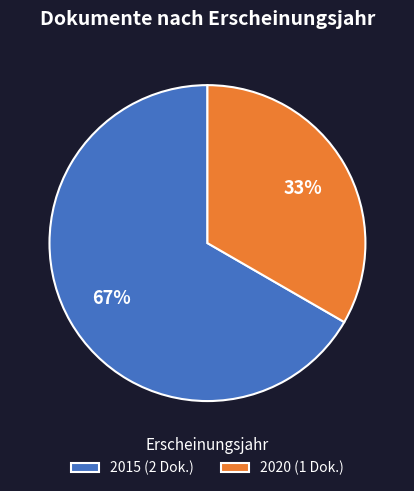

Is there any slice that represents more than half of the pie?

Yes